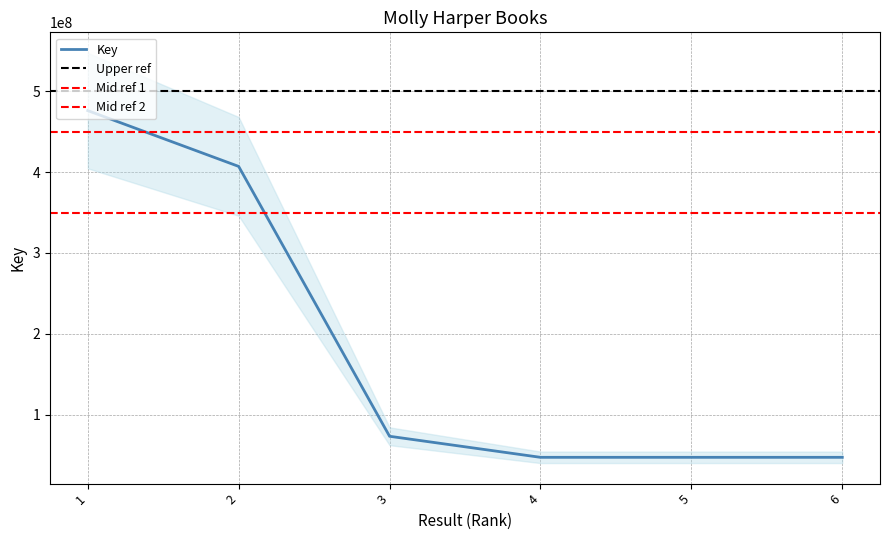

List the labels in order of value, smallest first.

6, 5, 4, 3, 2, 1